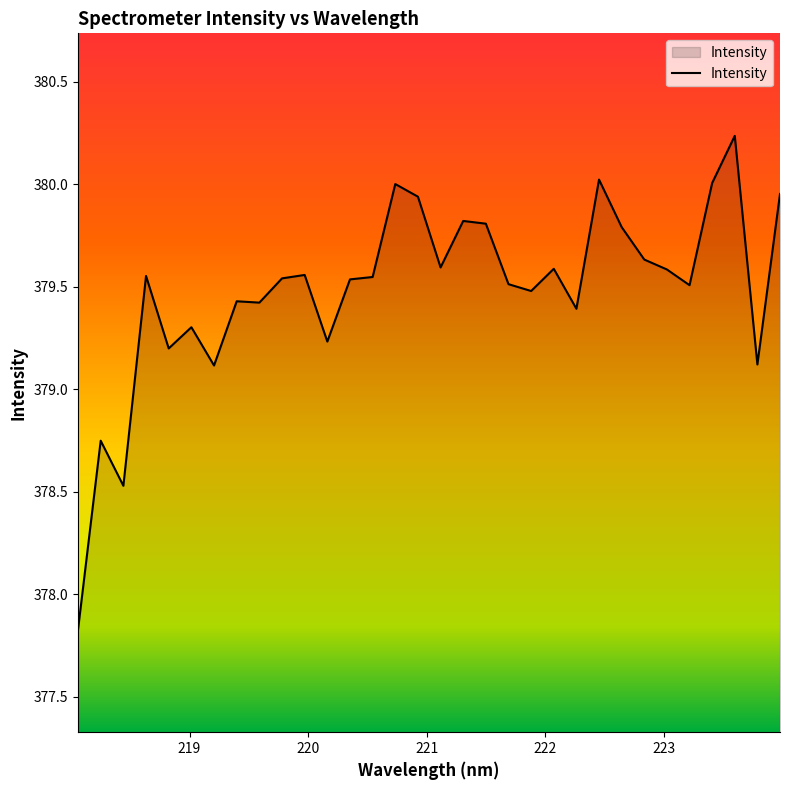

True or false: there are more than 2 points higher than both neighbors.

True